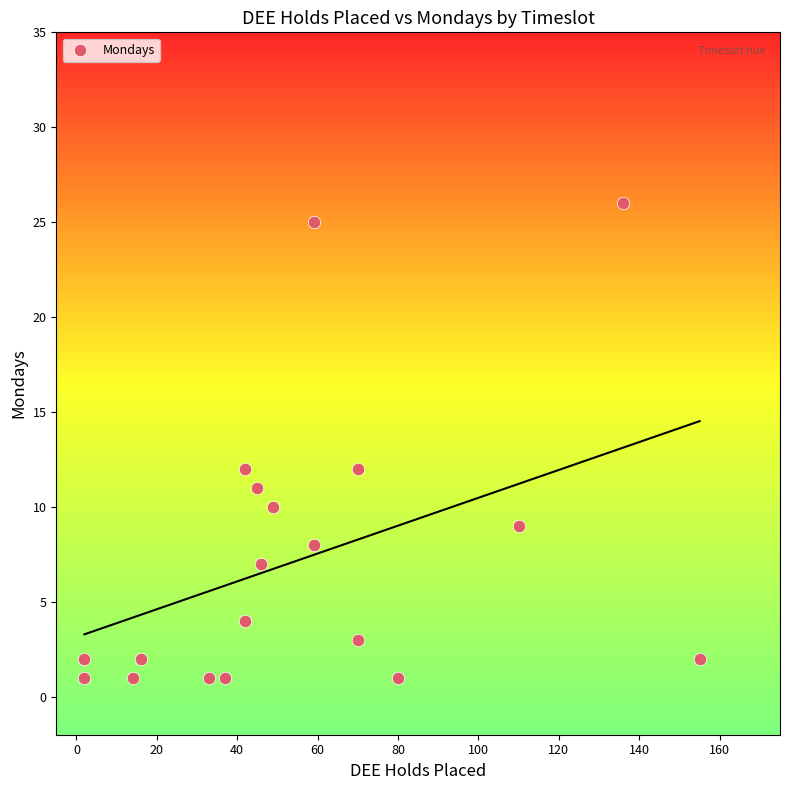

What is the range of X values (max minus min)?

153